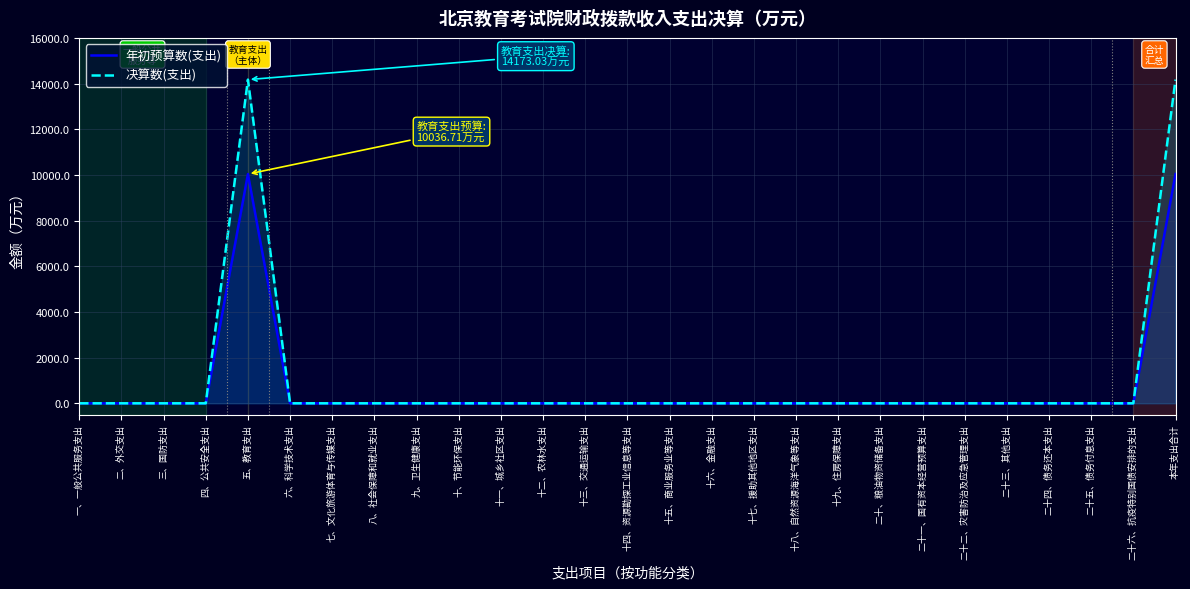

List the series in order of their overall mean, lowest first.

年初预算数(支出), 决算数(支出)